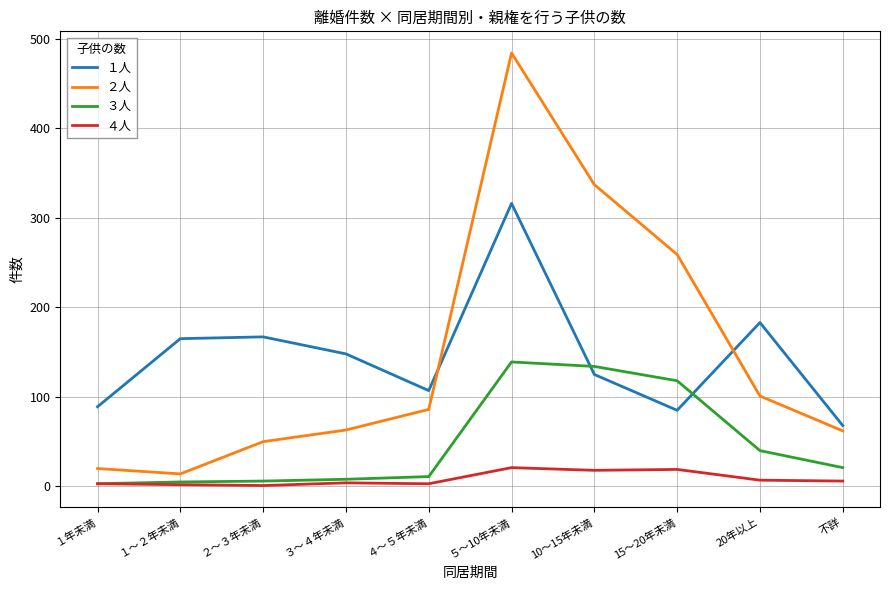

Rank the series at ５～10年未満 from lowest to highest value.

４人, ３人, １人, ２人